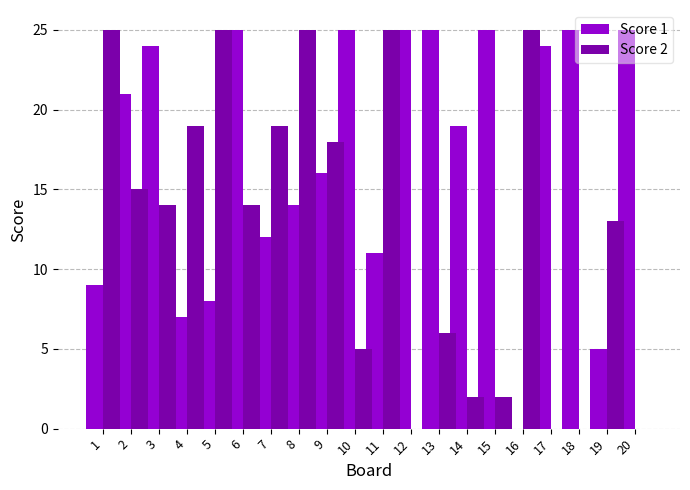

At which label does Score 2 first exceed 14?

1